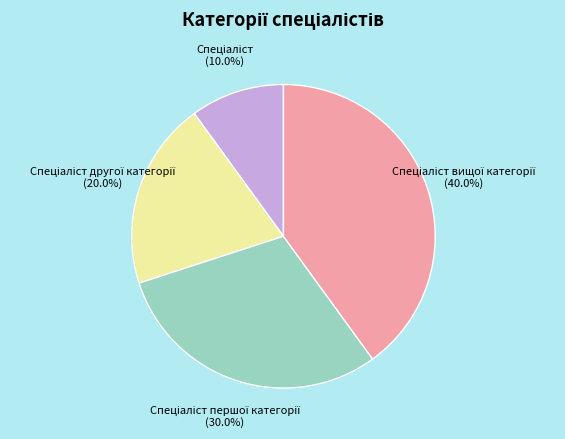

Does any single category account for the majority?

No